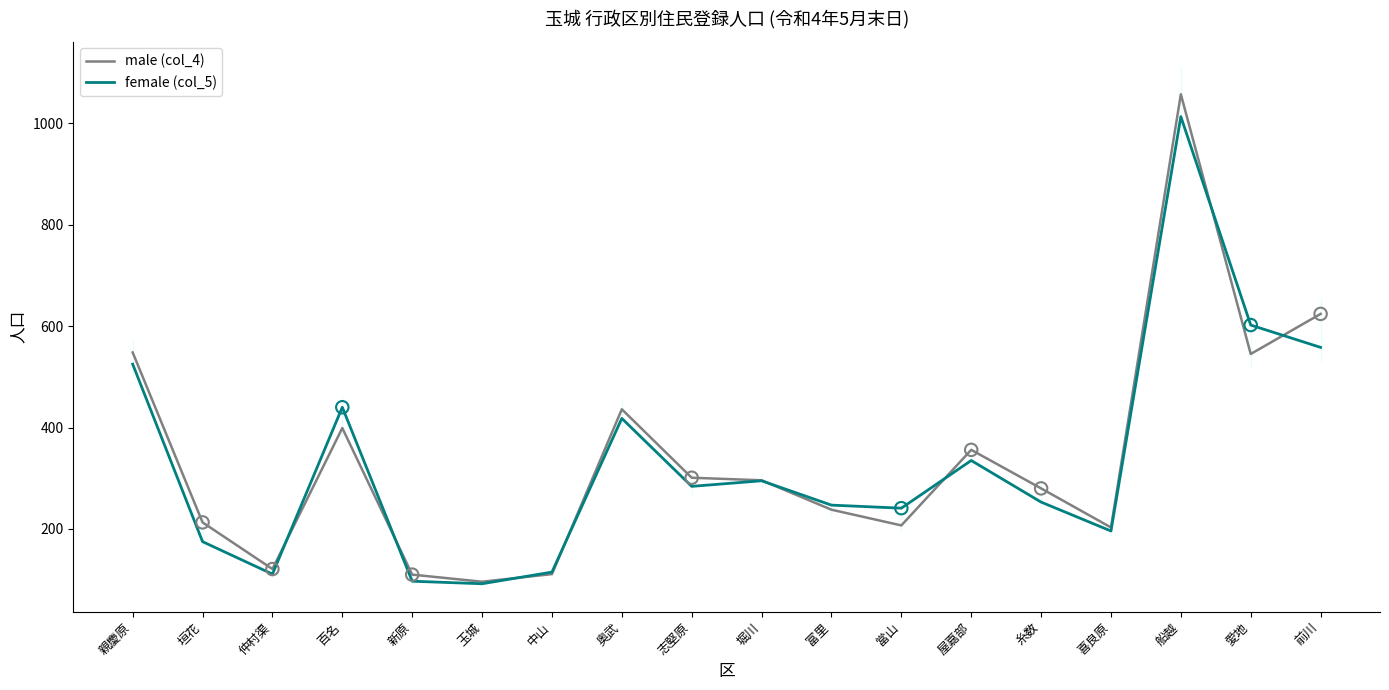

Is the value of male (col_4) at 堀川 greater than the value of female (col_5) at 奥武?

No